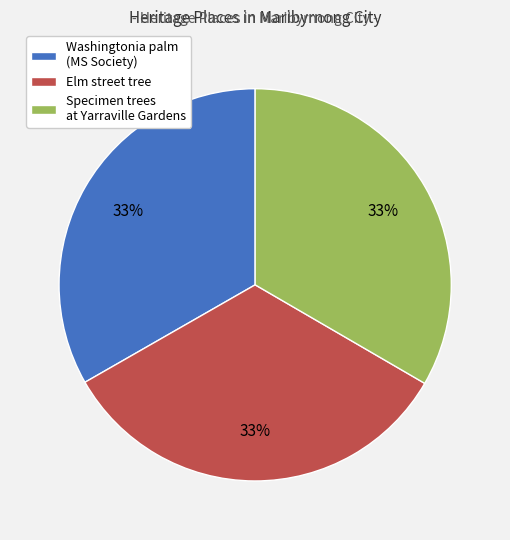

To the nearest percent, what percentage of the pie is Washingtonia palm (MS Society)?

33%